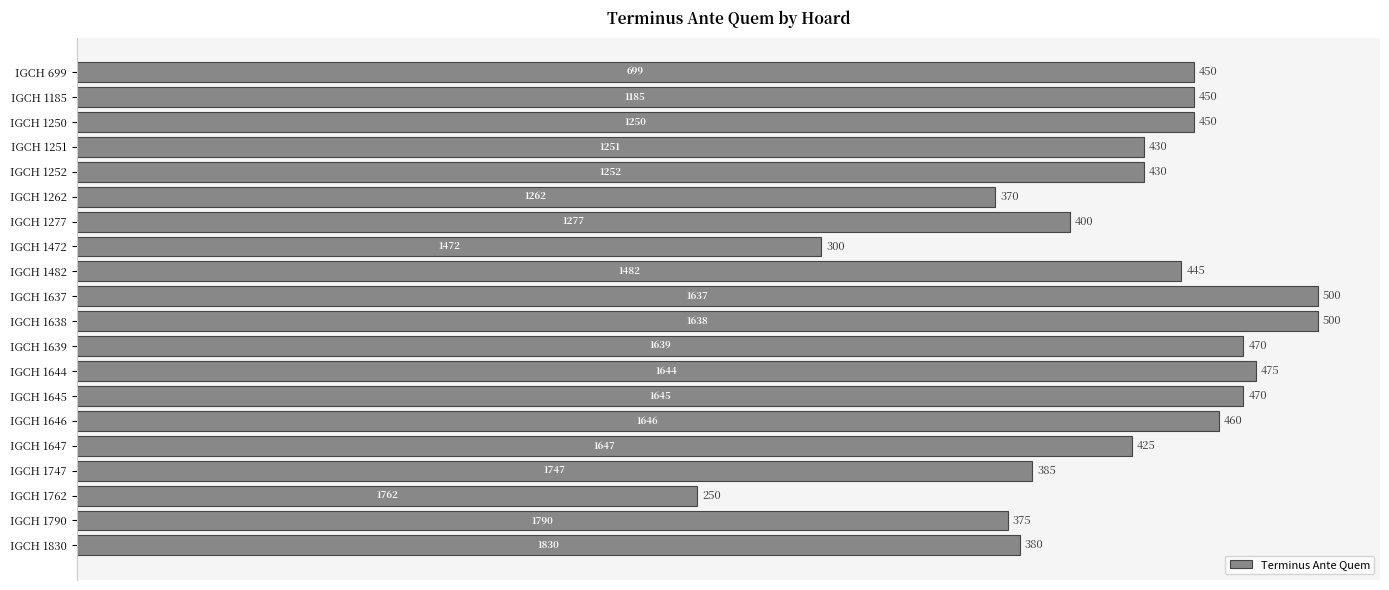

What is the value of the 17th bar from the top?

385